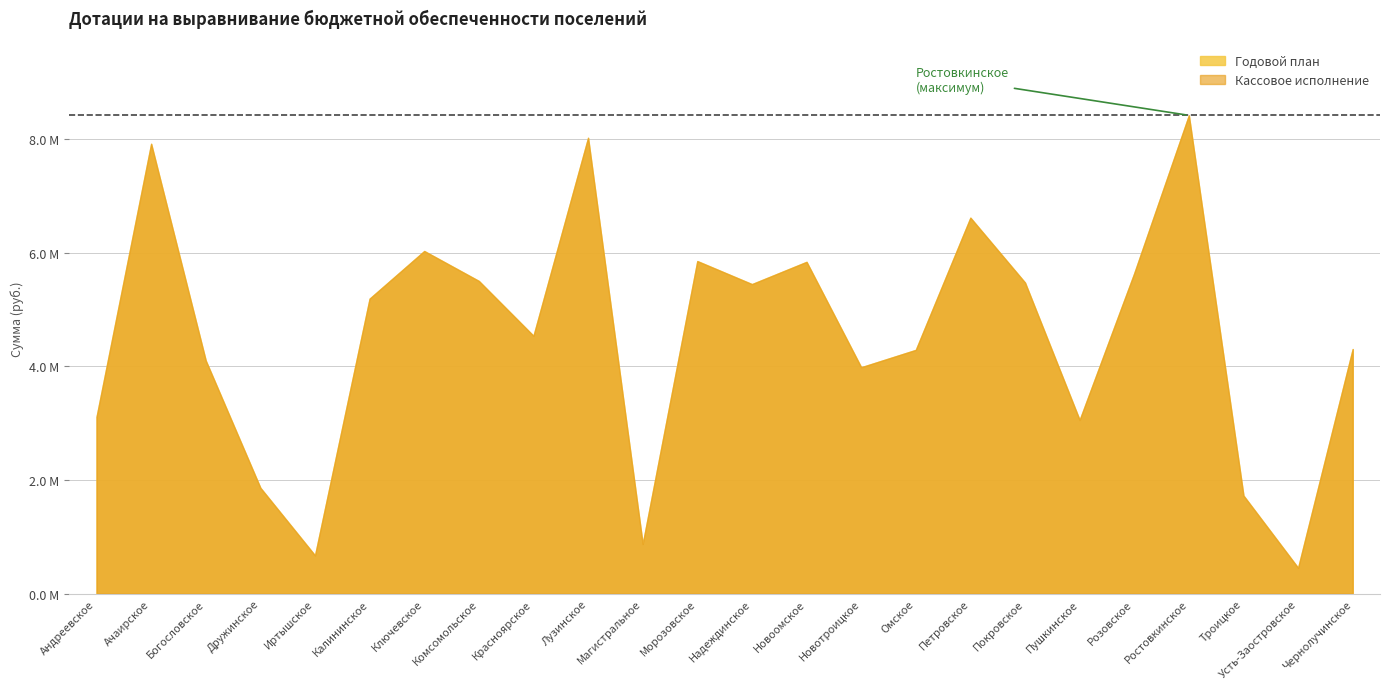

What is the maximum value shown in the chart?

8414518.4